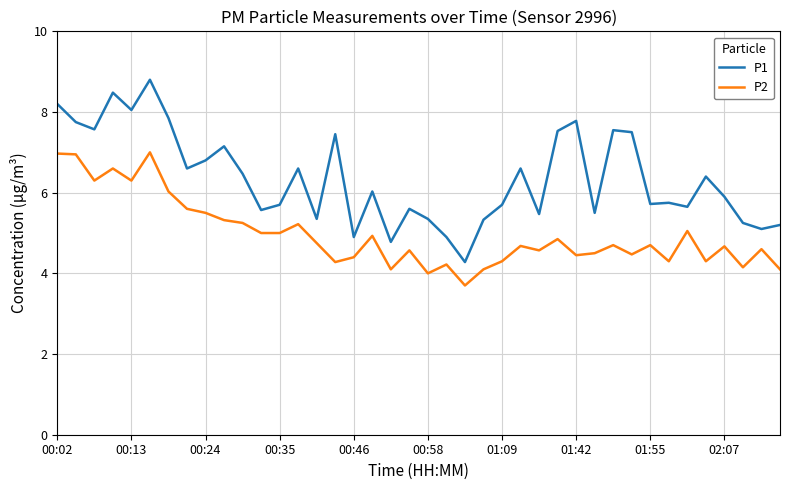

Is this an area chart (filled region under the line)?

No